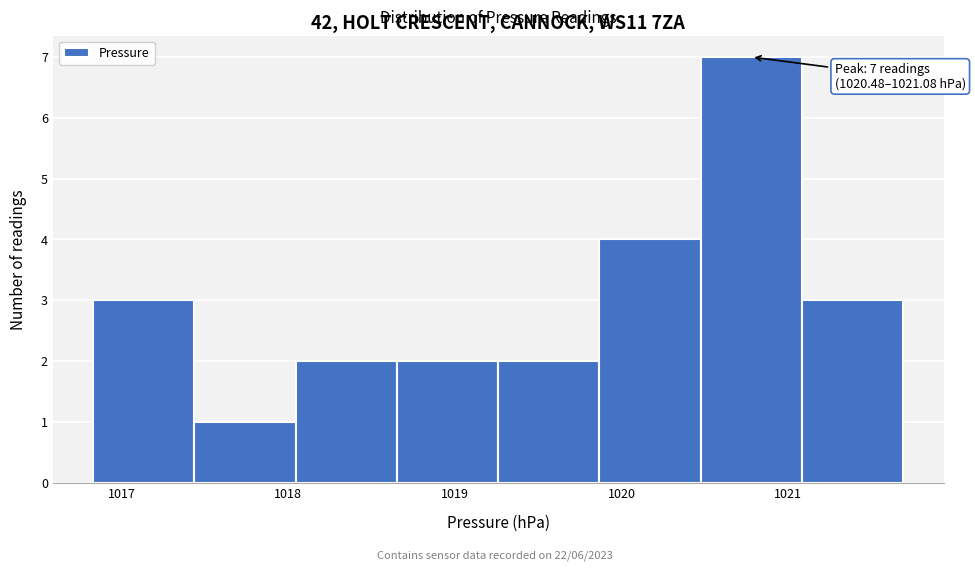

Which range on the x-axis has the tallest bar?

1020.5 to 1021.1